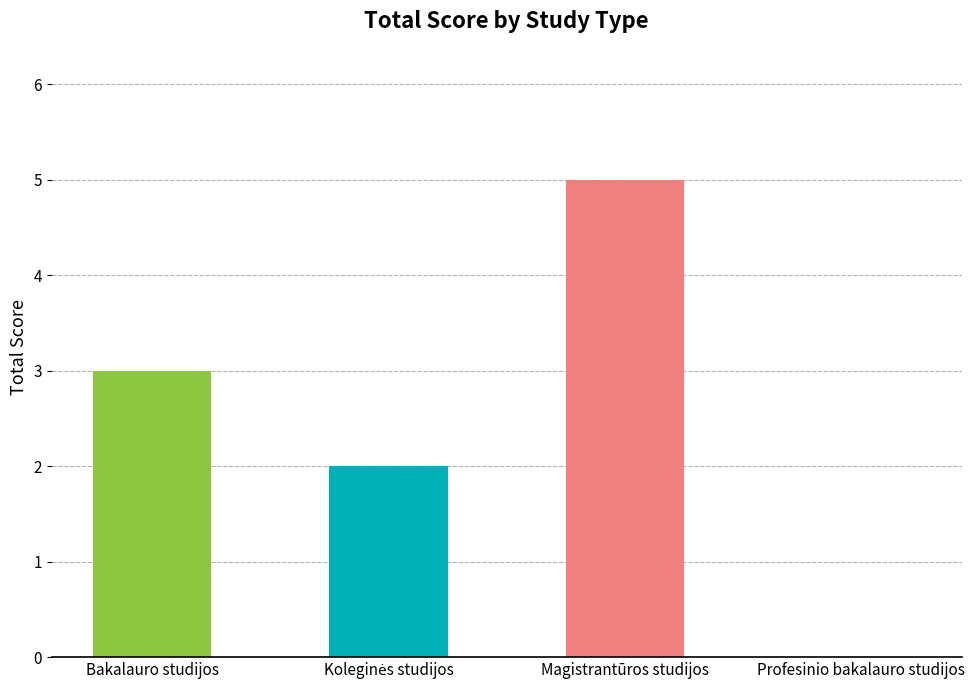

Is it true that the value at Profesinio bakalauro studijos is 0?

True